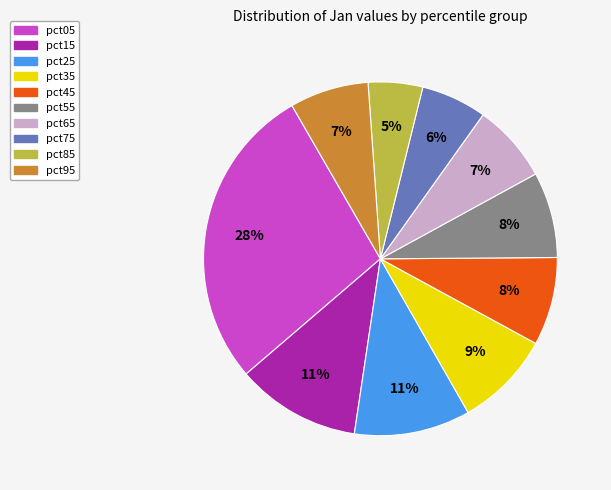

Combined, do pct95 and pct55 account for over 50%?

No